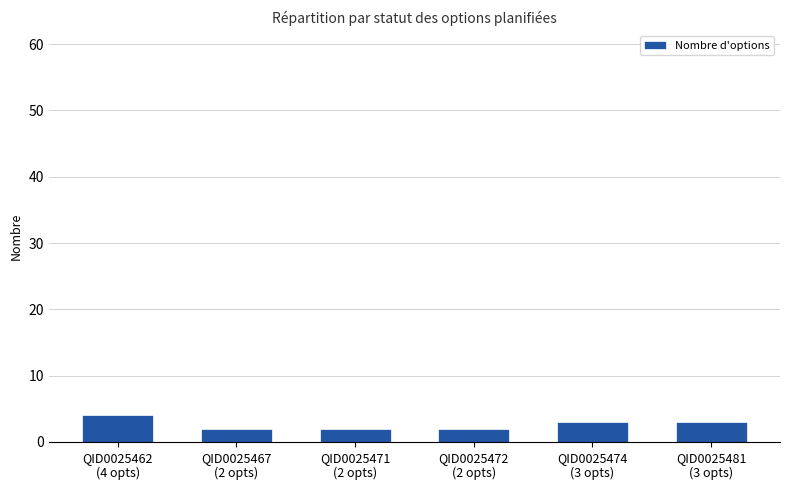

What is the difference between the second highest and second lowest values?

1